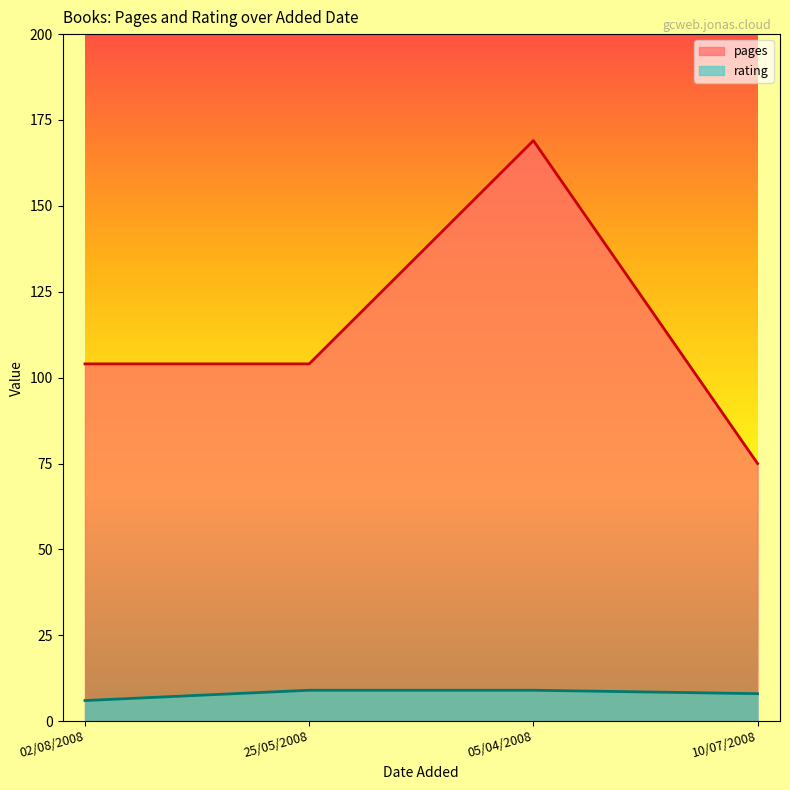

Is it true that pages equals 169 at 05/04/2008?

True